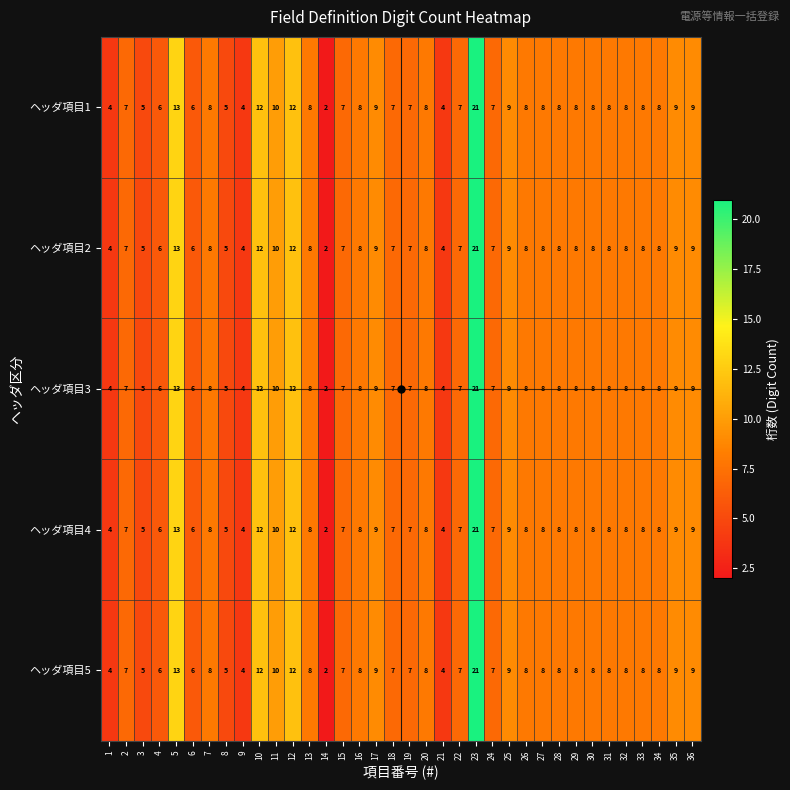

The ヘッダ項目5 series shows 8 at 30. True or false?

True